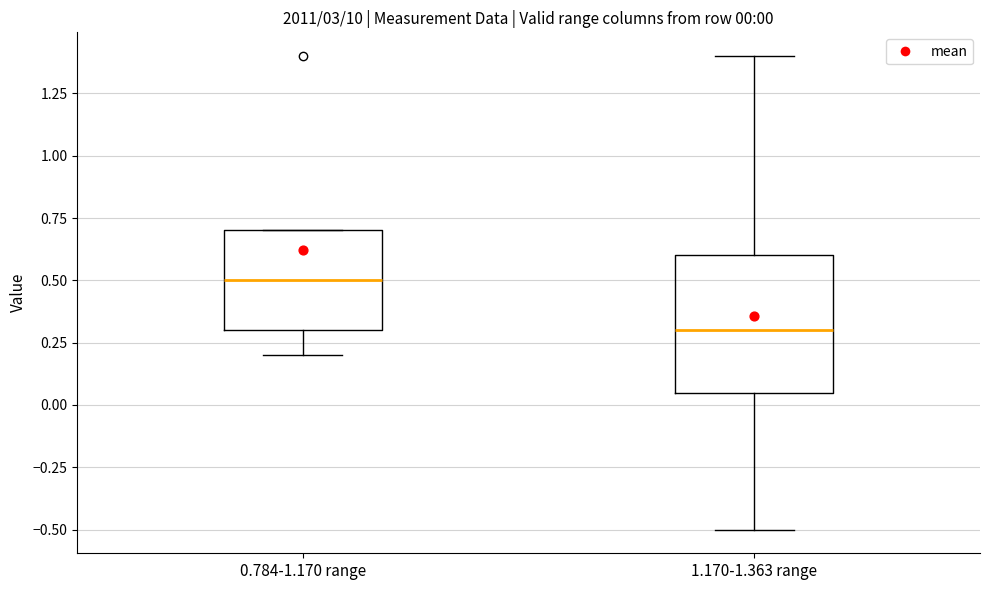

Which box's median line is the highest?

0.784-1.170 range